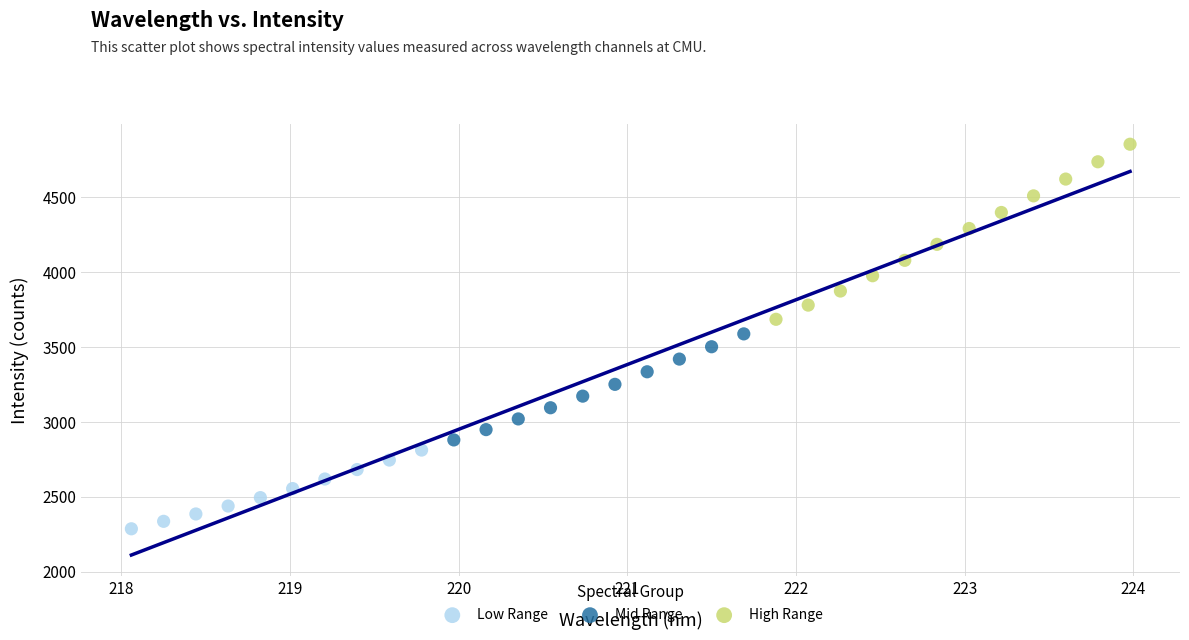

Which series reaches the minimum Y coordinate?

Low Range